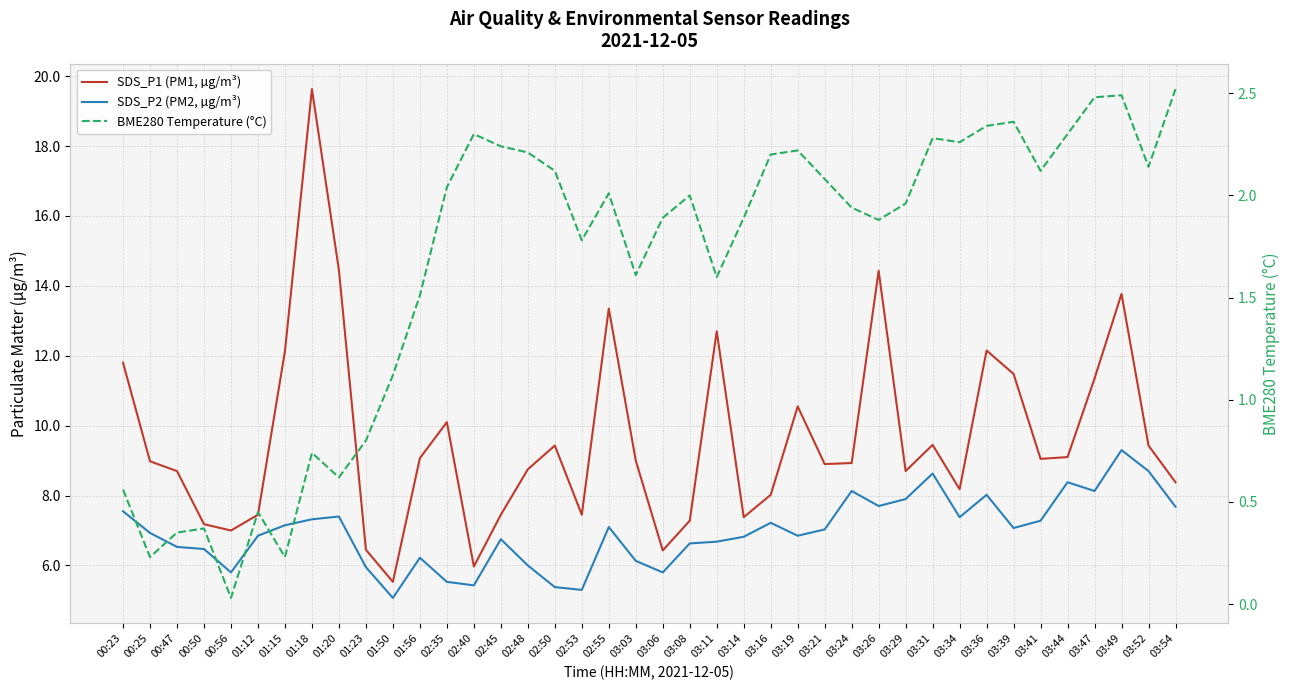

At how many categories does at least one series exceed 16?

1